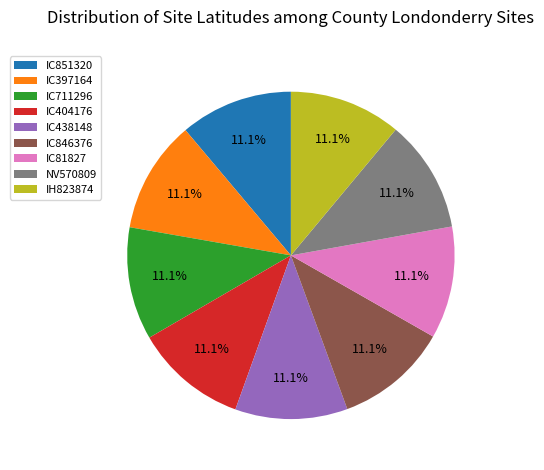

The IC846376 slice represents 1% of the pie. True or false?

False